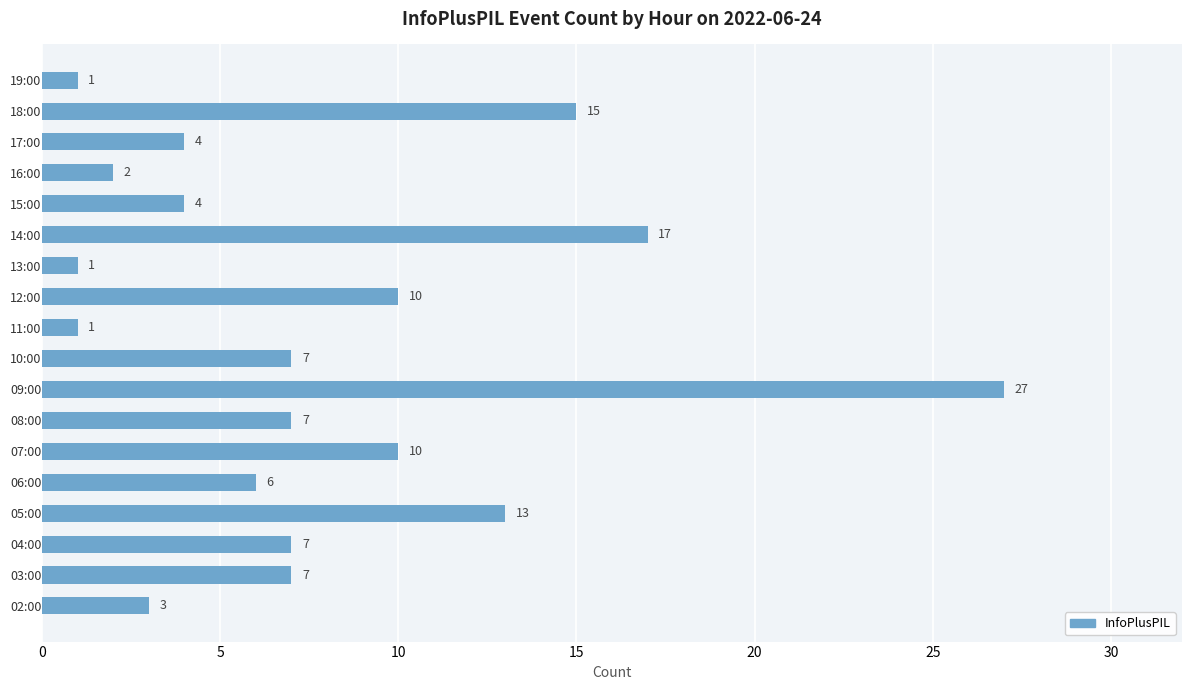

Are the bars horizontal?

Yes